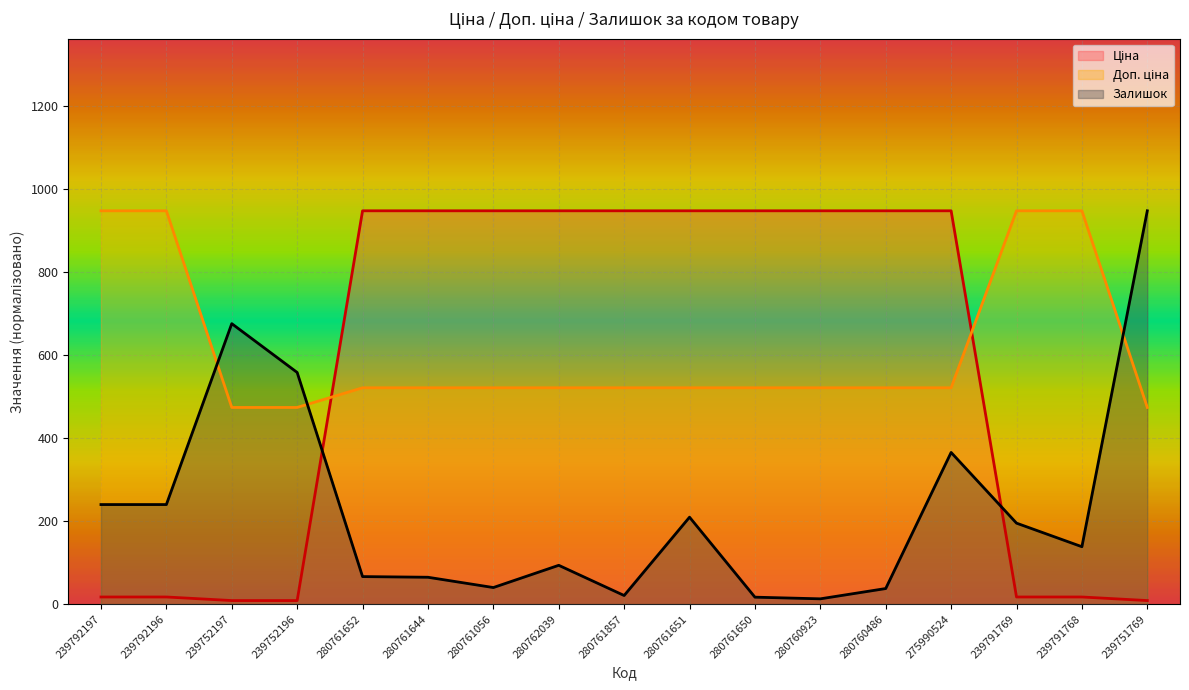

What is the value of the Залишок point at the 7th from the left?

40.0